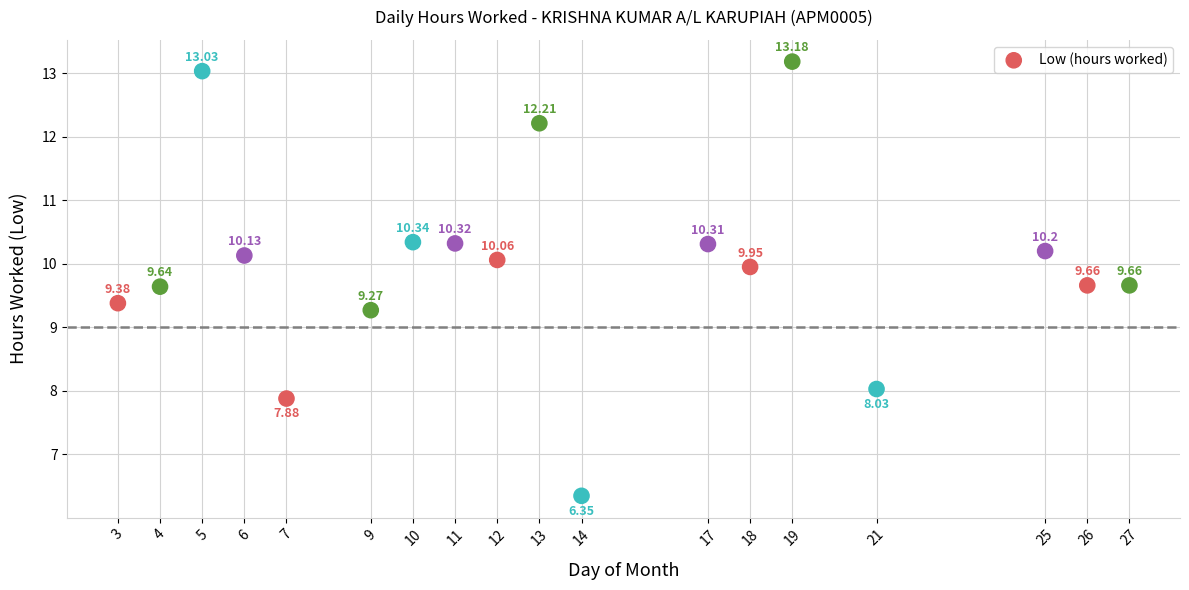

What is the range of Y values (max minus min)?

6.8